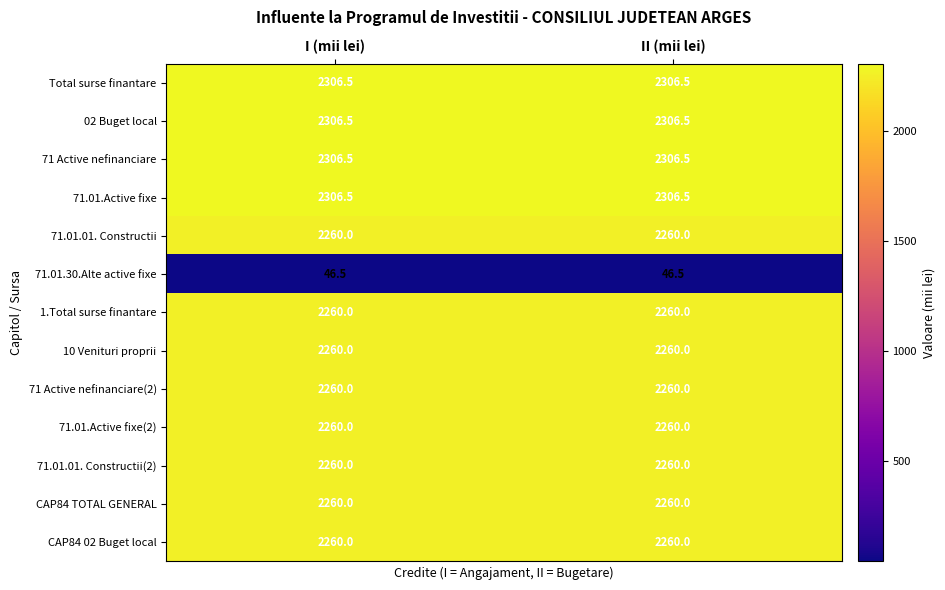

What is the total value across all series at II (mii lei)?

27352.5